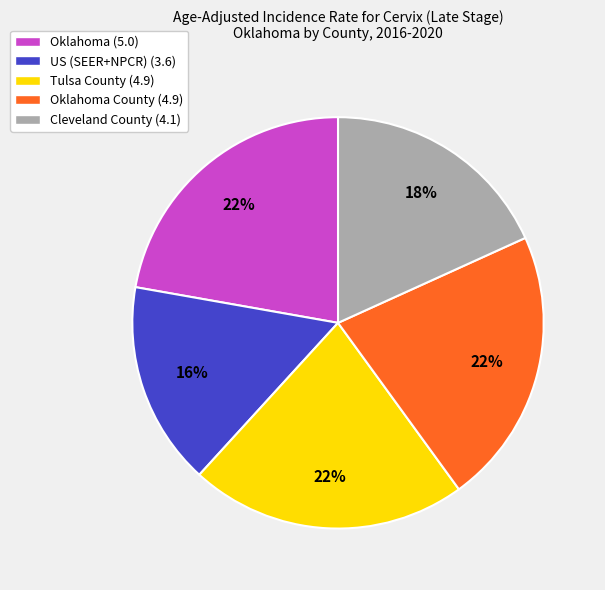

Does any single category account for the majority?

No